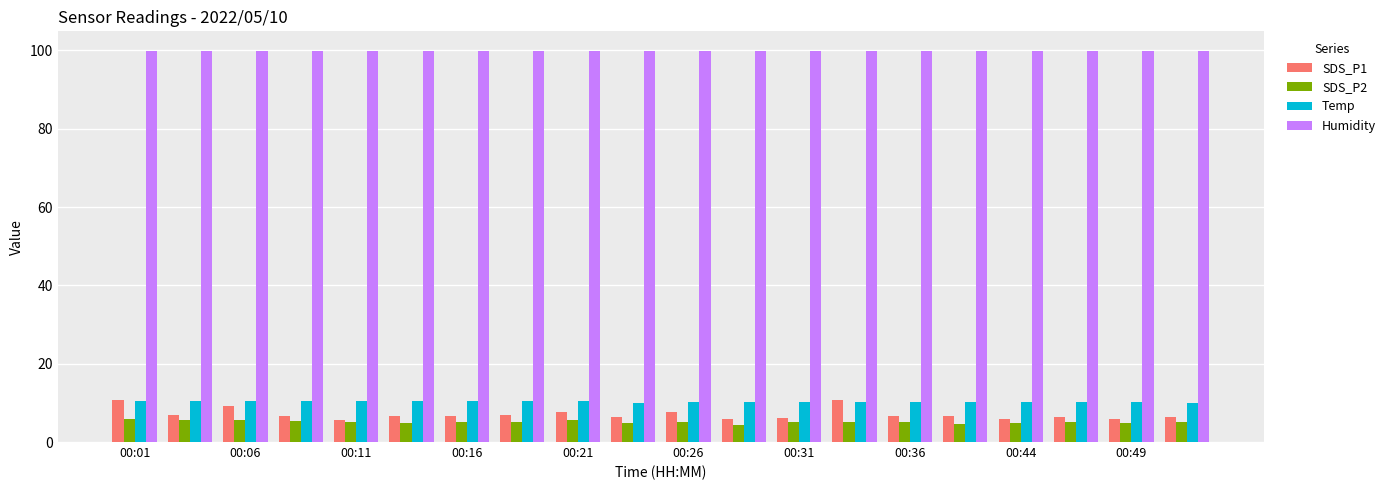

What is the average value of the Humidity series?

99.9